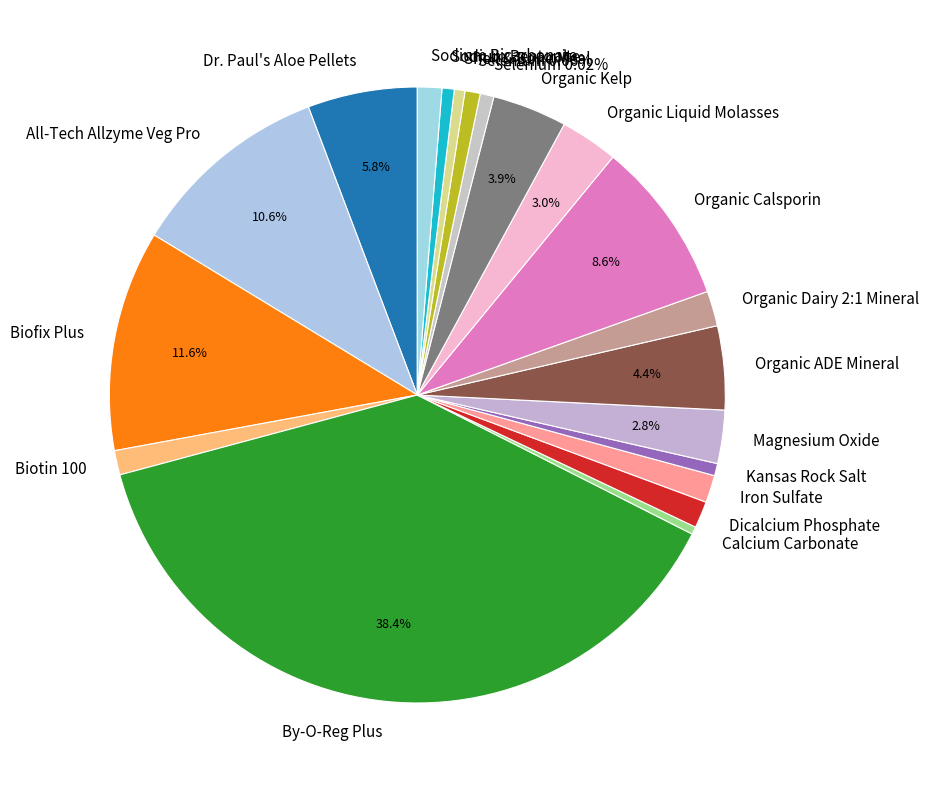

To the nearest percent, what portion does Dr. Paul's Aloe Pellets represent?

6%